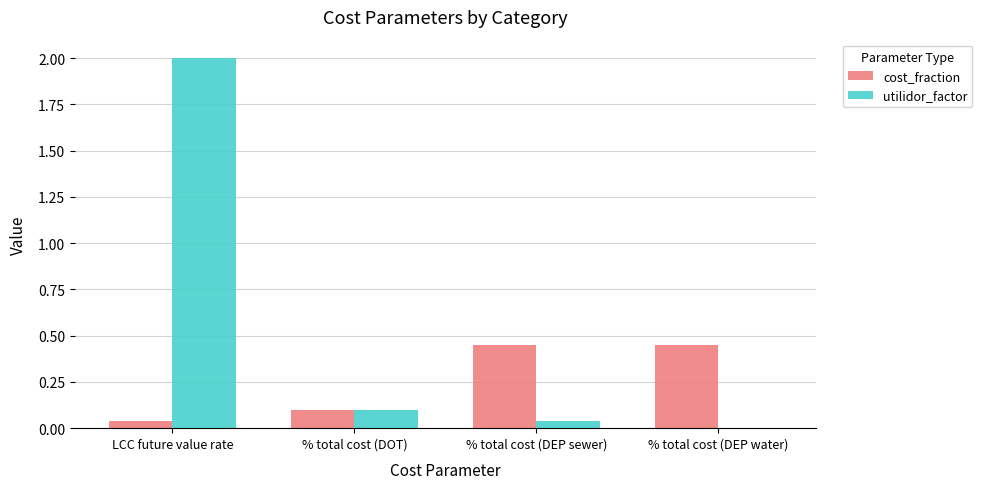

At which category is the sum across all series the highest?

LCC future value rate